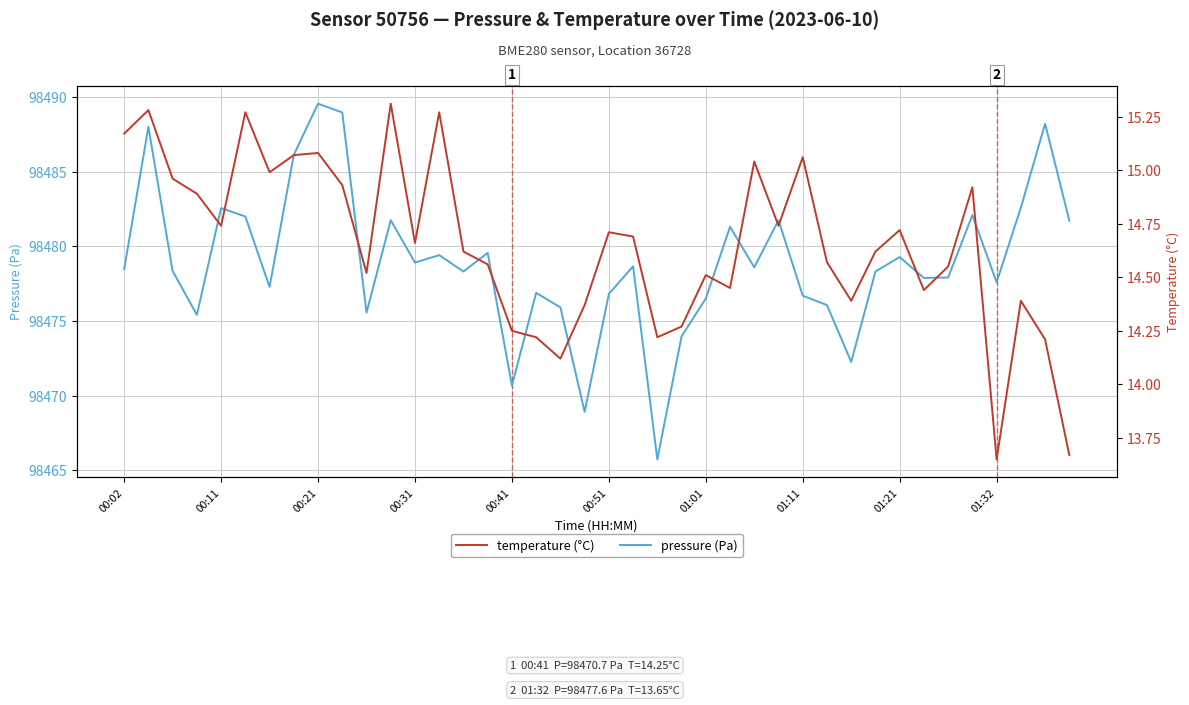

What is the minimum value for pressure (Pa)?

98465.7